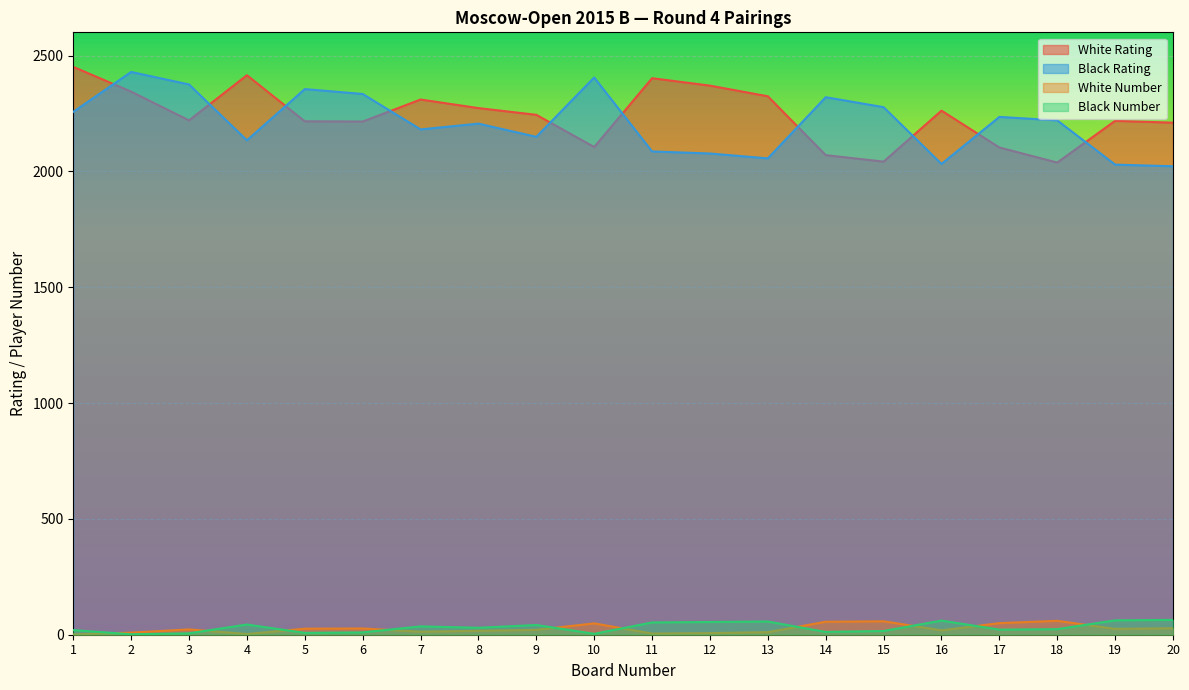

The value of White Rating at 19 is 3733. True or false?

False